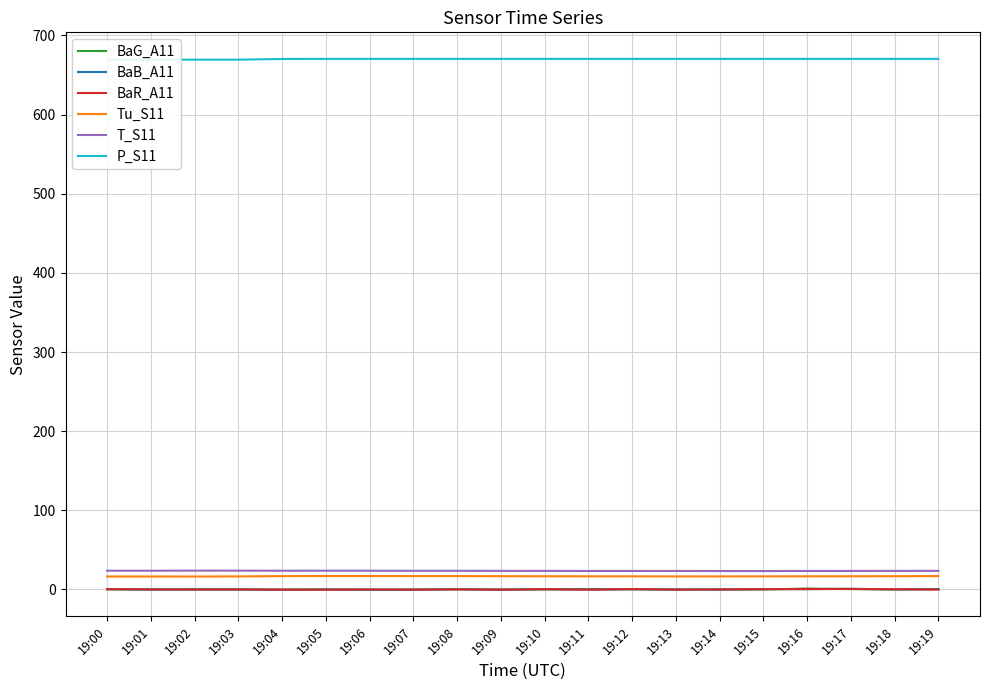

Which category has the lowest value in the T_S11 series?

19:14